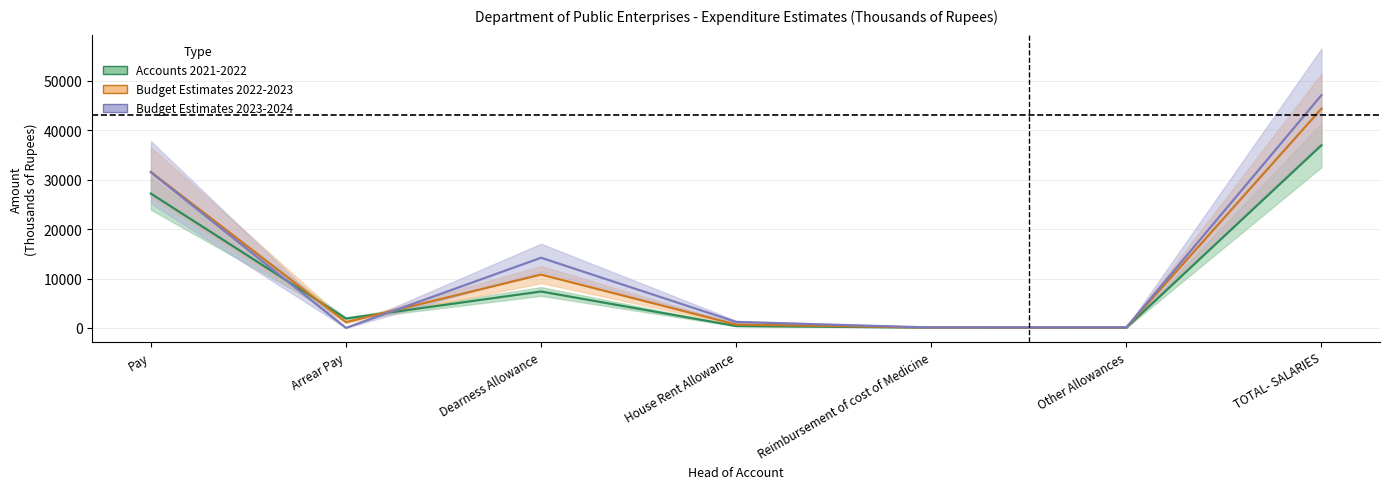

How many data points does each series have?

7